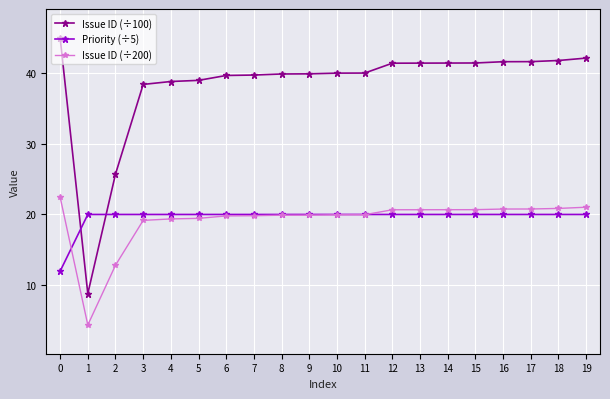

Read the Issue ID (÷100) value at 2.

25.7